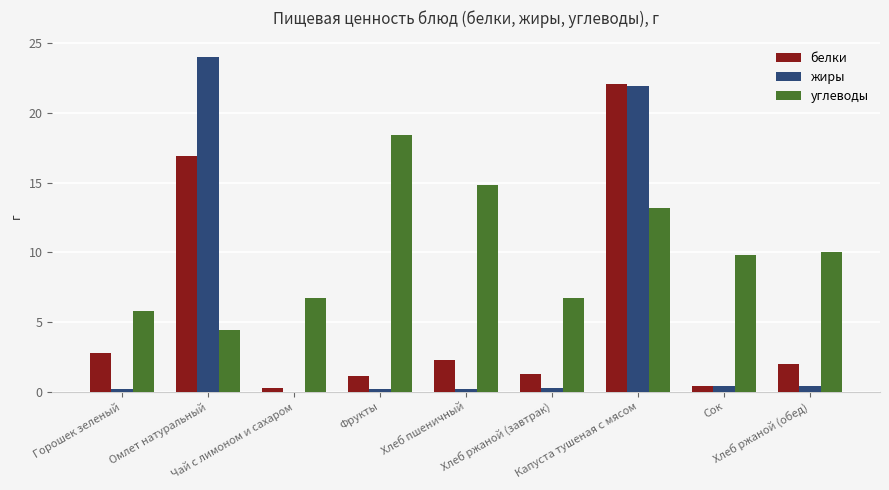

What is the total value across all series at Хлеб ржаной (обед)?

12.4